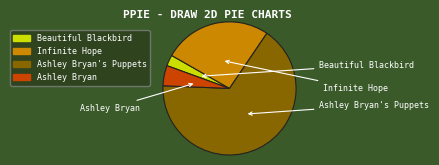

What portion of the pie excludes Beautiful Blackbird?

97.3%